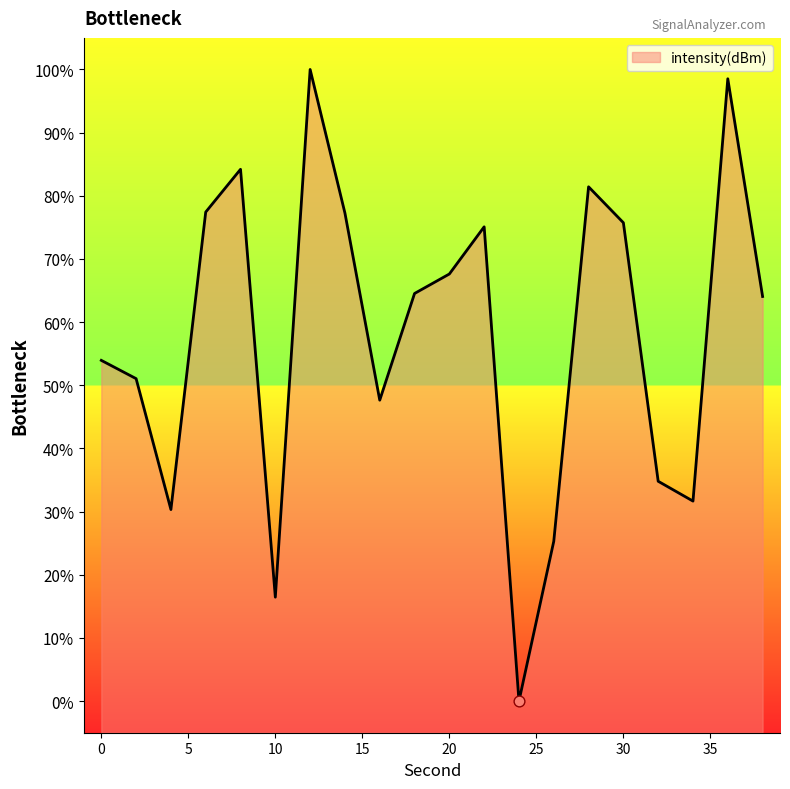

What is the ratio of the value at 16 to the value at 8?

0.6